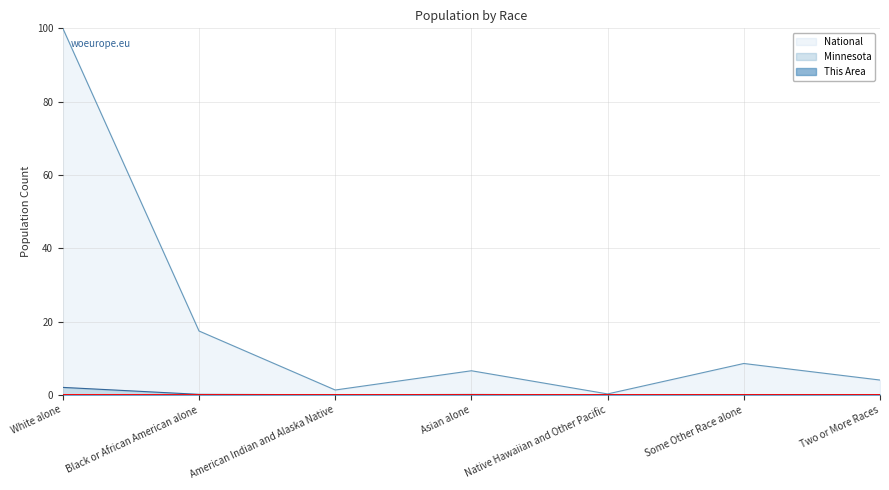

What position from the left is Asian alone?

4